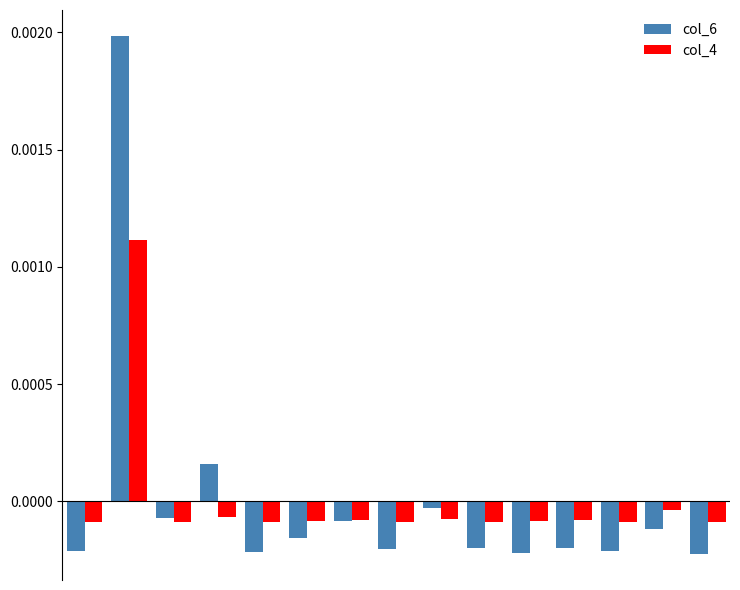

What are all the series names shown in the legend?

col_6, col_4